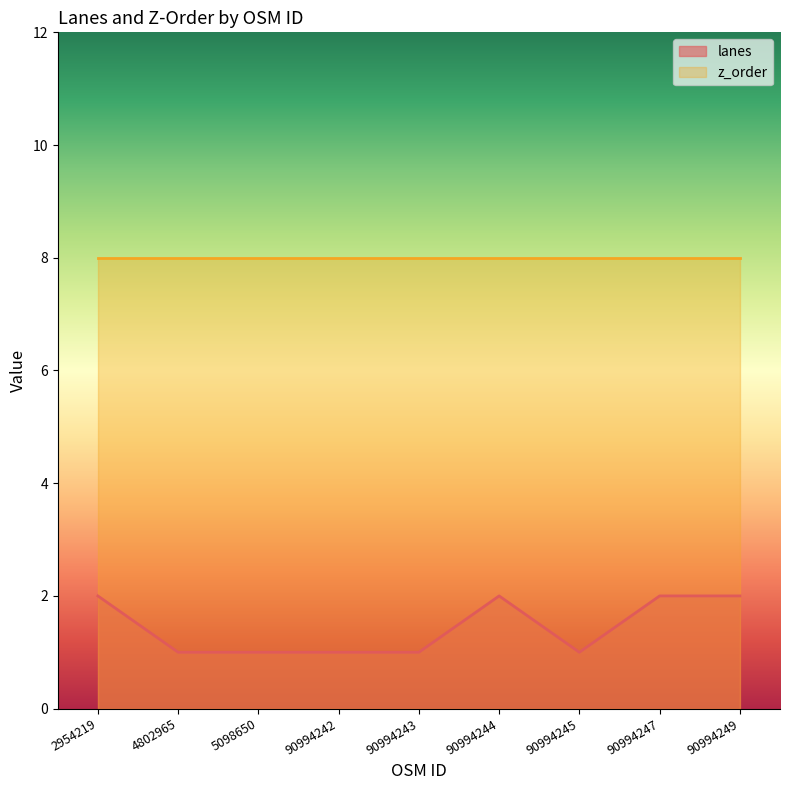

Rank the categories by value from lowest to highest.

4802965, 5098650, 90994242, 90994243, 90994245, 2954219, 90994244, 90994247, 90994249